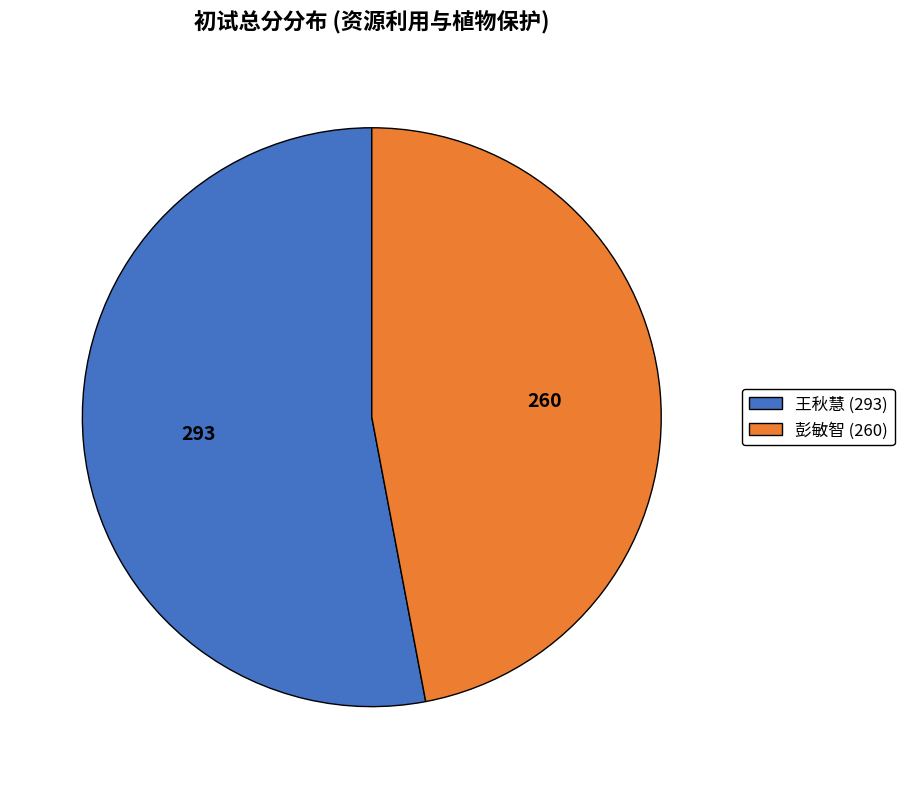

Is the sum of 彭敏智 (260) and 王秋慧 (293) greater than half?

Yes